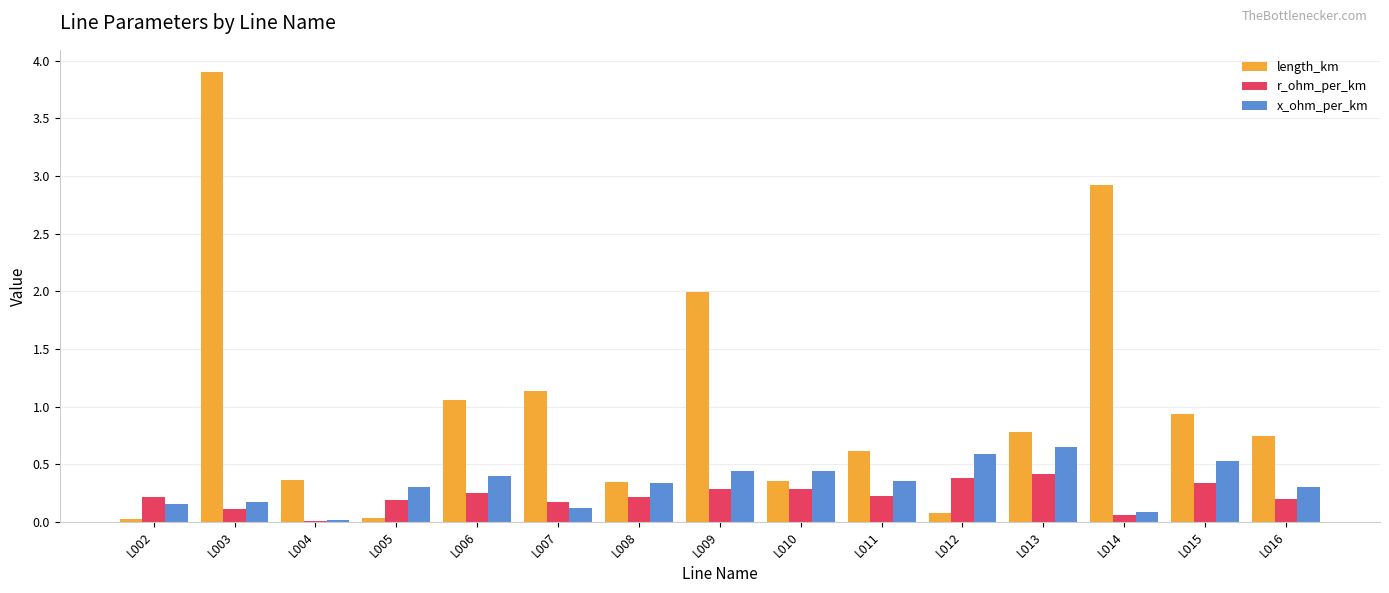

Does the chart contain stacked bars?

No